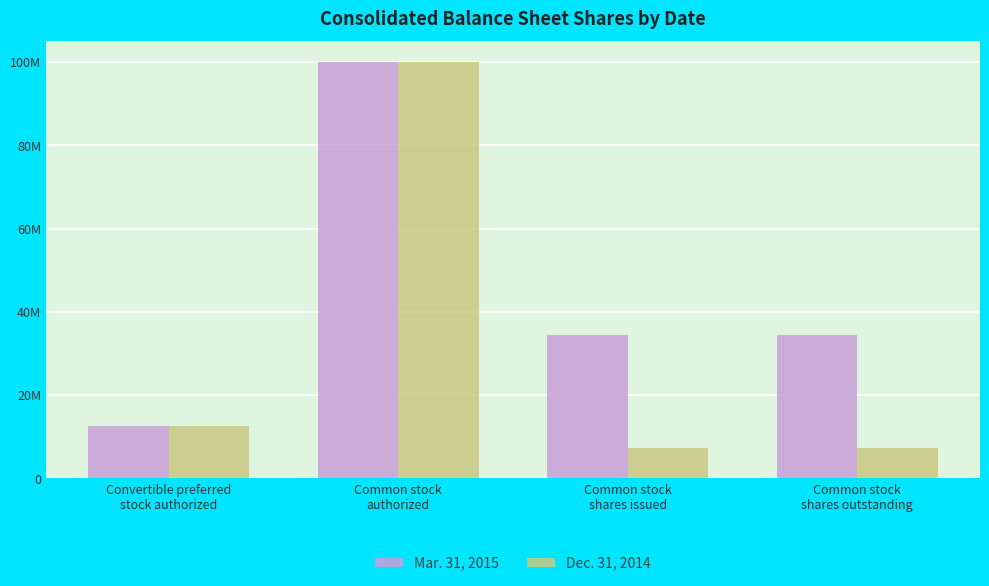

List the series in order of their peak value, highest first.

Mar. 31, 2015, Dec. 31, 2014